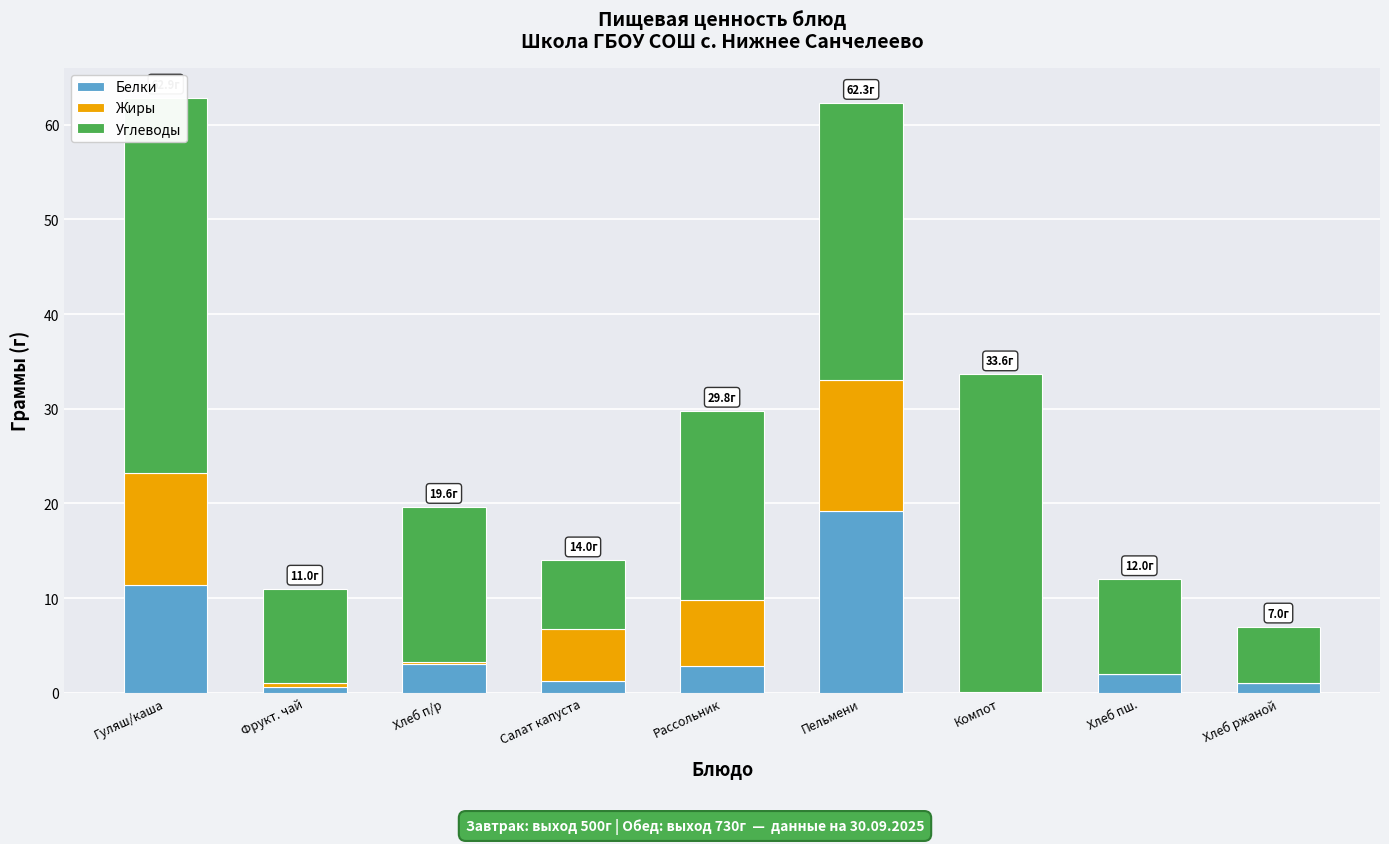

At which category is the sum across all series the highest?

Гуляш/каша